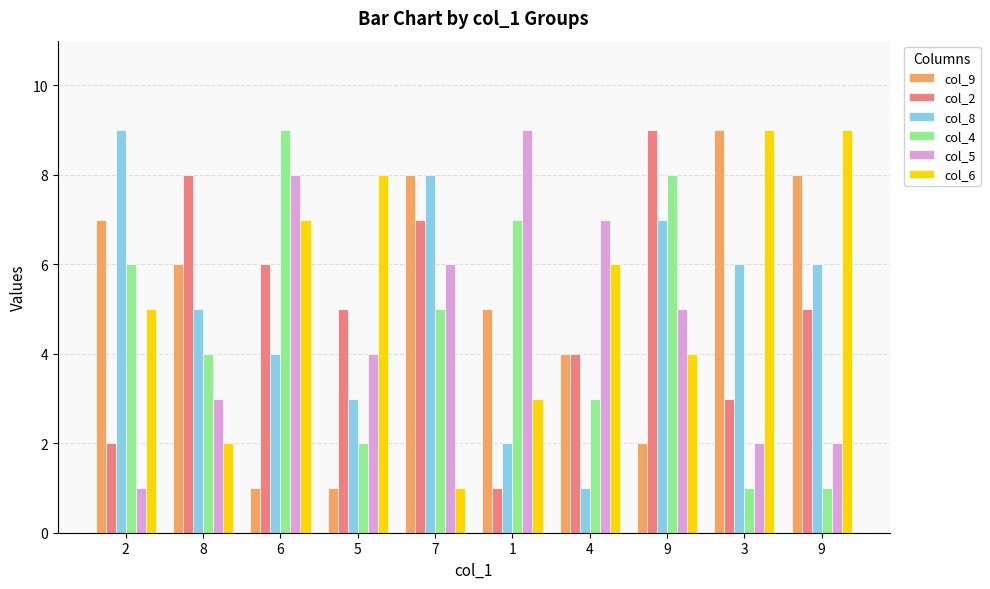

What is the value of the col_8 bar at the 5th from the left?

8